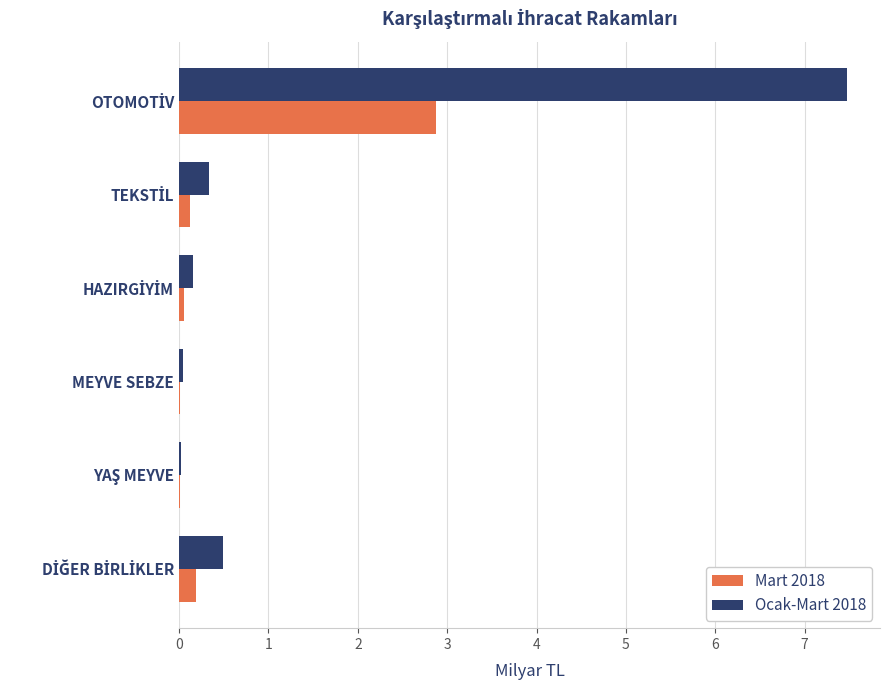

What is the greatest value displayed?

7.5